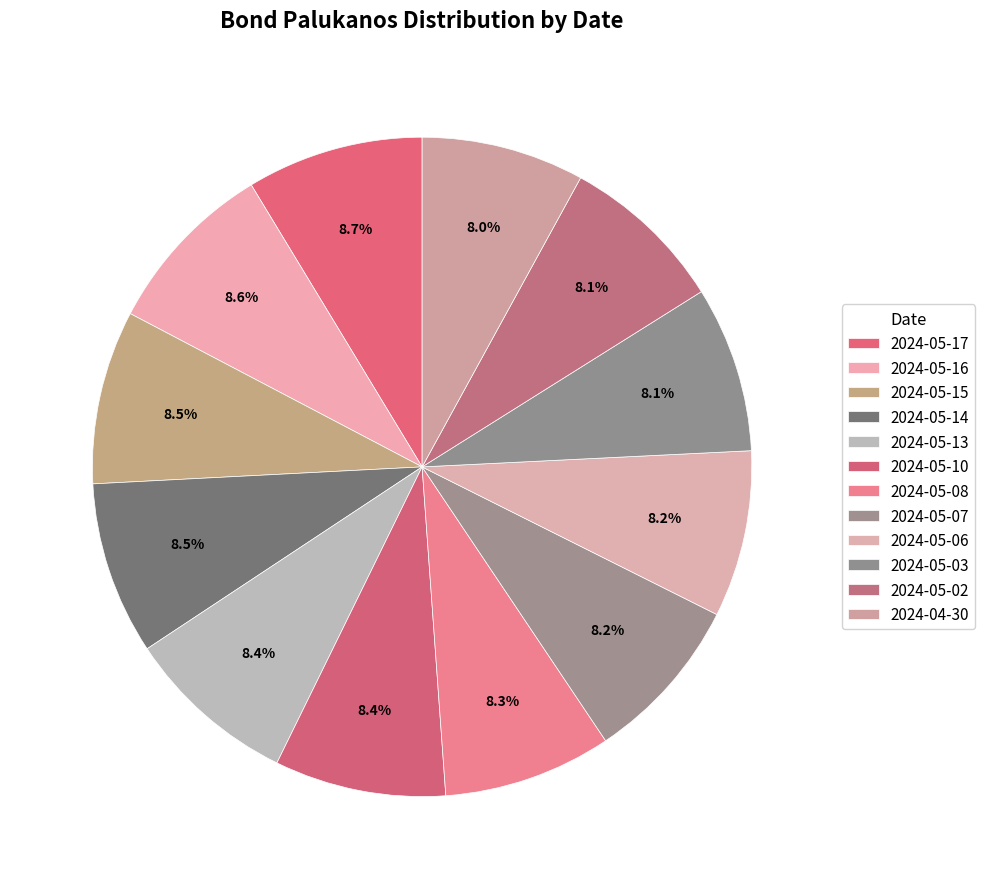

How many segments does this pie chart have?

12